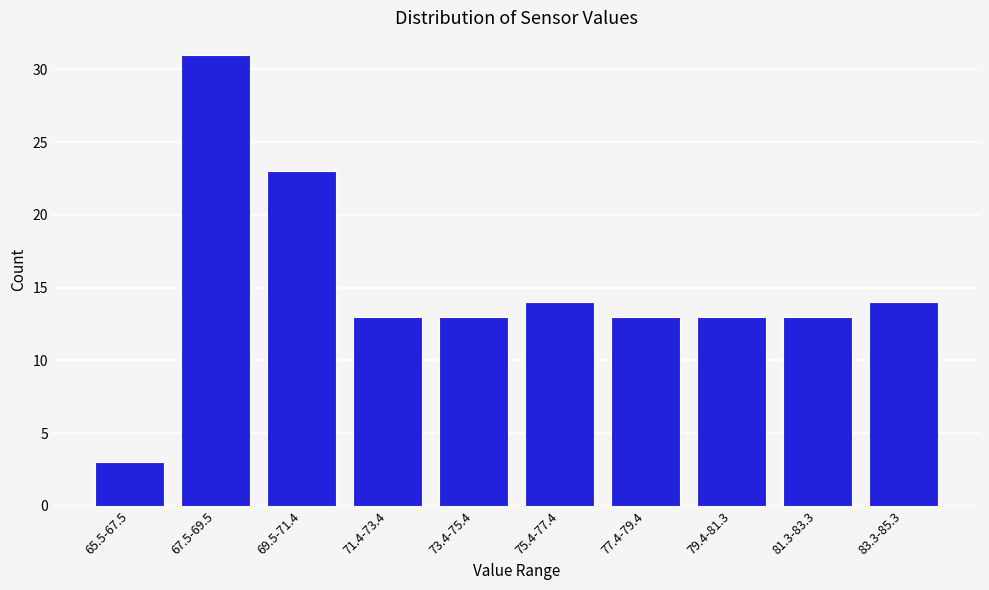

Reading left to right, transcribe all the data shown in this chart.

3	31	23	13	13	14	13	13	13	14